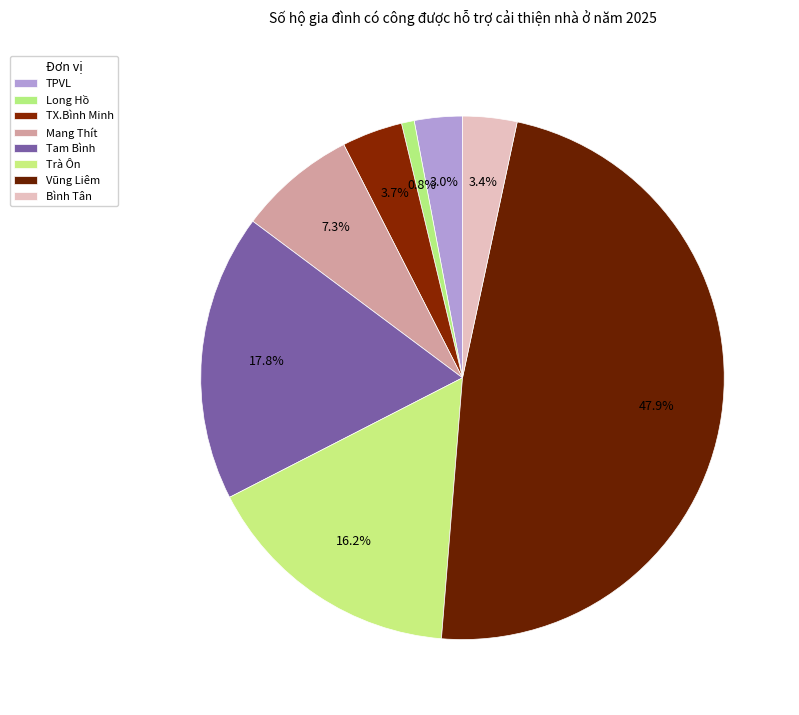

How many slices are in this pie chart?

8